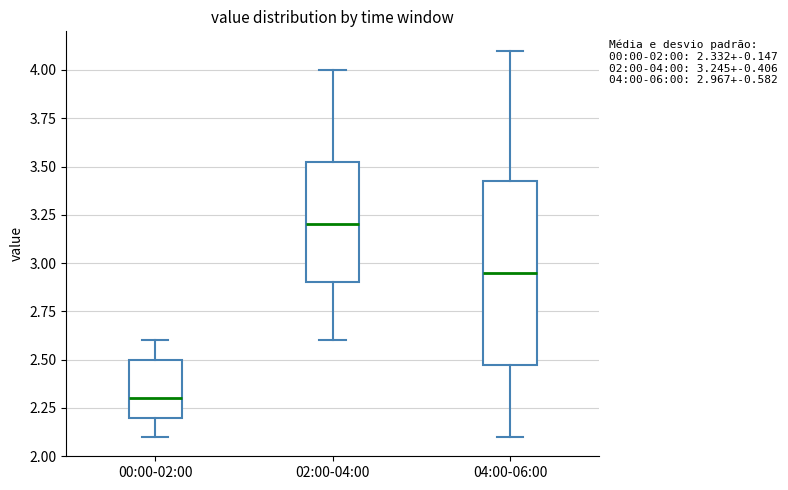

Which box is the tallest, from its lower edge to its upper edge?

04:00-06:00